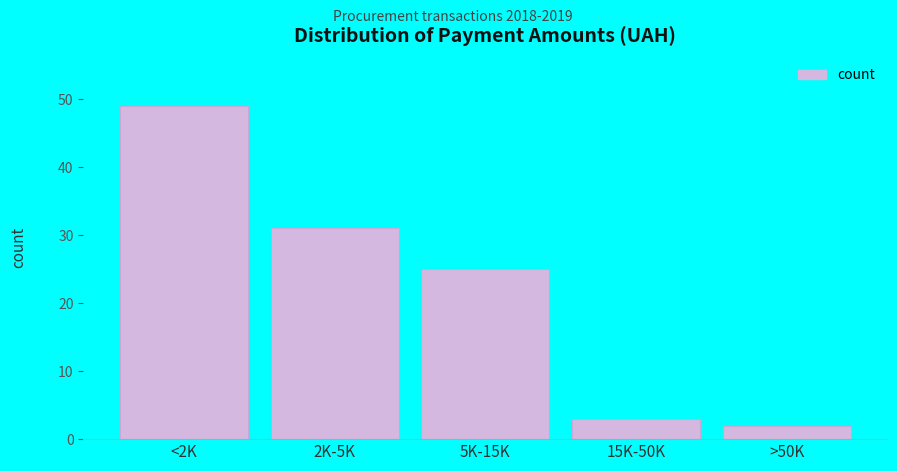

Reading left to right, what are all the values shown in this chart?

<2K=49	2K-5K=31	5K-15K=25	15K-50K=3	>50K=2